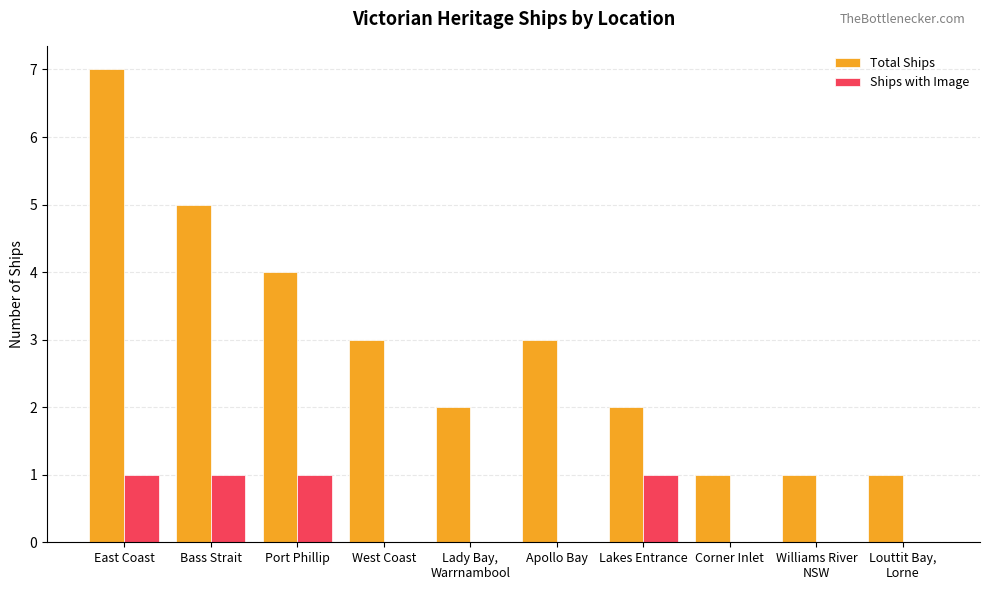

The Ships with Image series shows 1 at Apollo Bay. True or false?

False